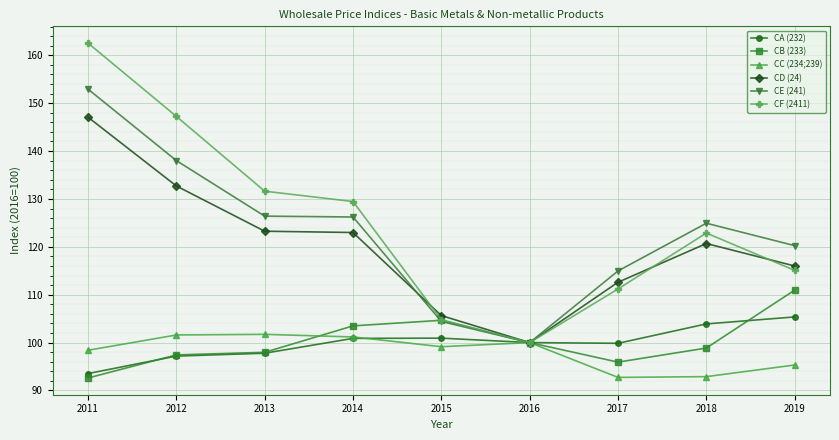

What value does the CA (232) series have at 2019?

105.4